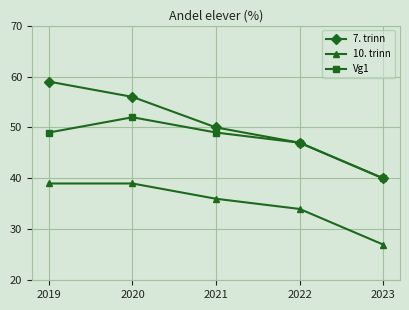

What is the difference between the maximum and minimum values in the Vg1 series?

12